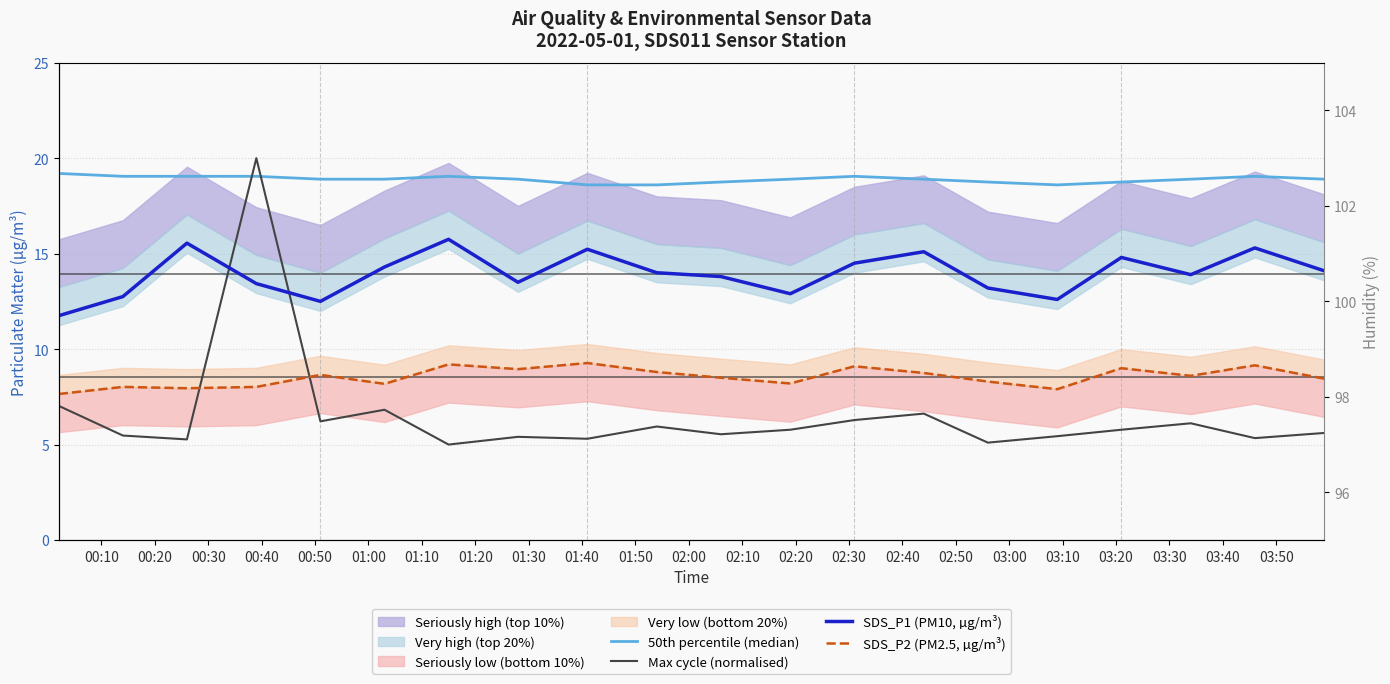

True or false: SDS_P1 (PM10, µg/m³) and 50th percentile (median) intersect in this chart.

False